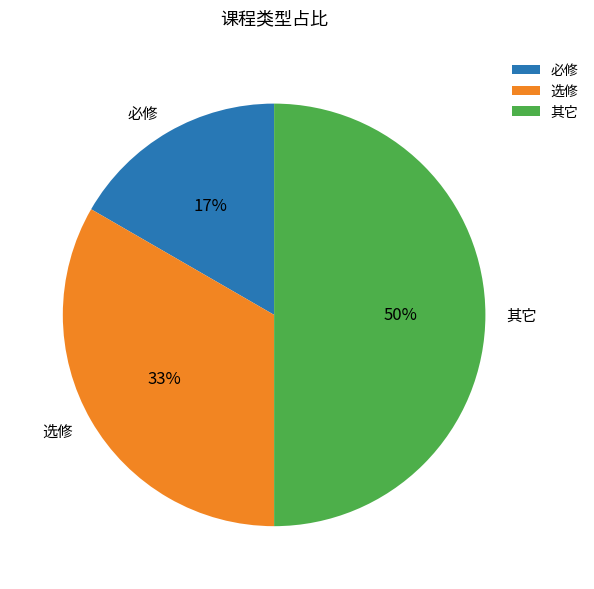

Approximately how many times larger is the value at 必修 compared to 选修?

0.5